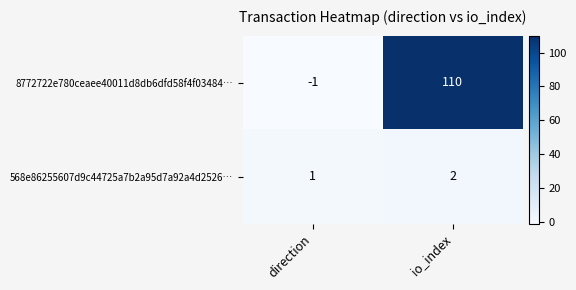

The value of 8772722e780ceaee40011d8db6dfd58f4f03484… at direction is -2. True or false?

False